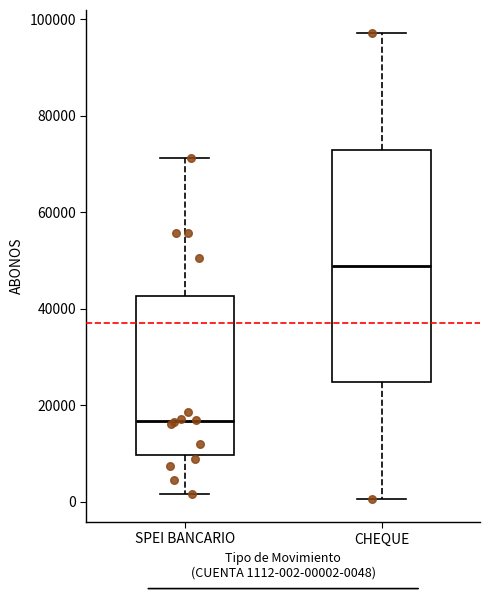

Comparing the boxes themselves (not the whiskers), which one is the tallest?

CHEQUE